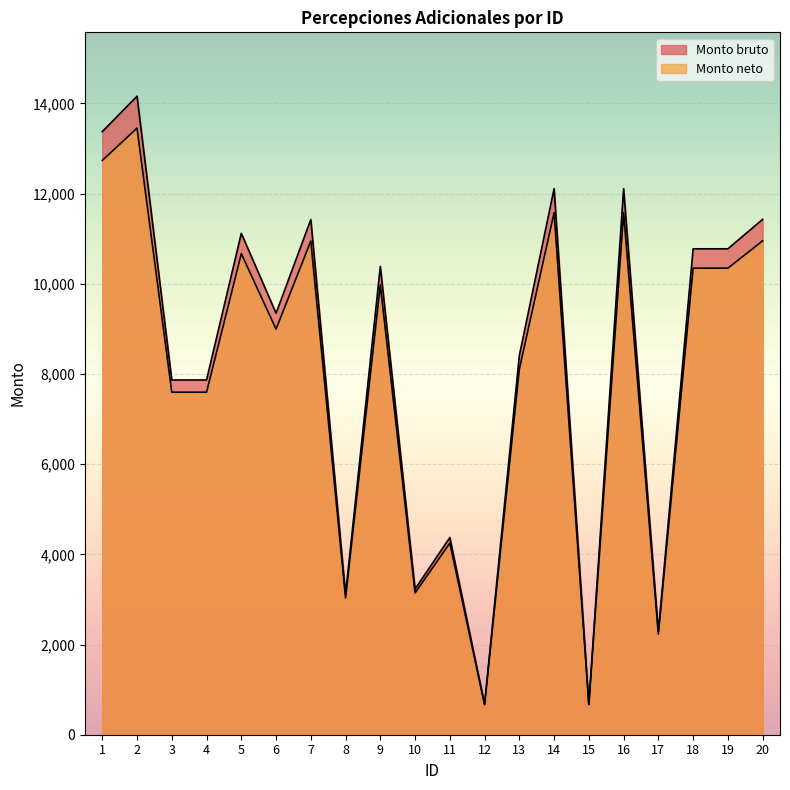

What are all the series names shown in the legend?

Monto bruto, Monto neto